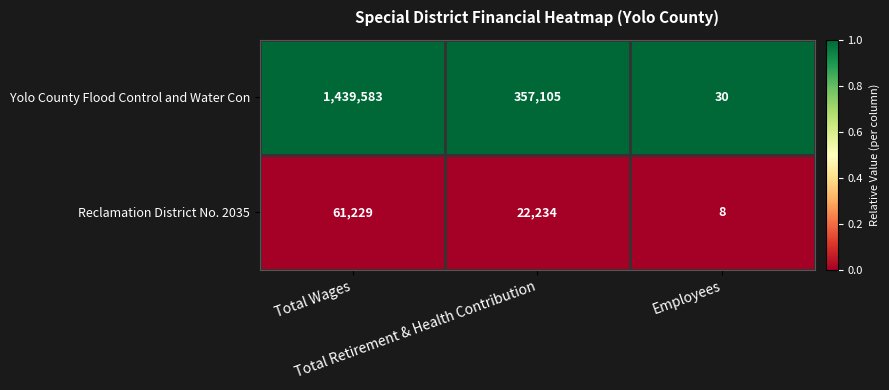

What is the maximum value for Reclamation District No. 2035?

61229